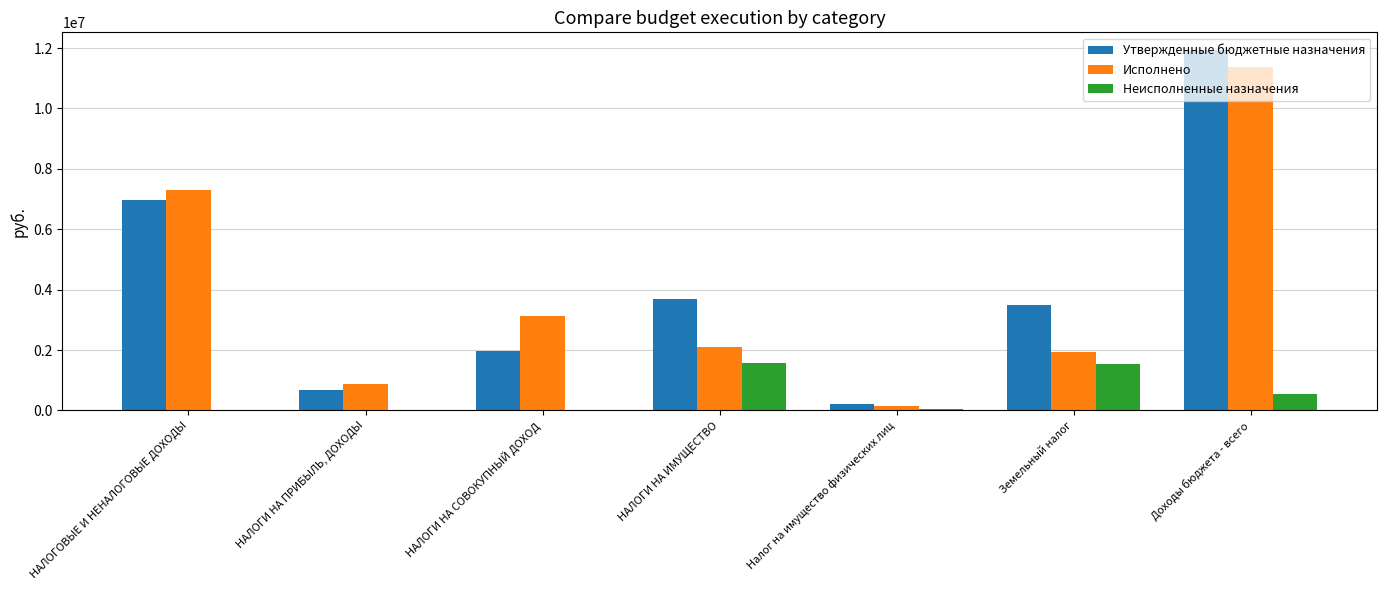

What is the maximum value shown in the chart?

11925469.0